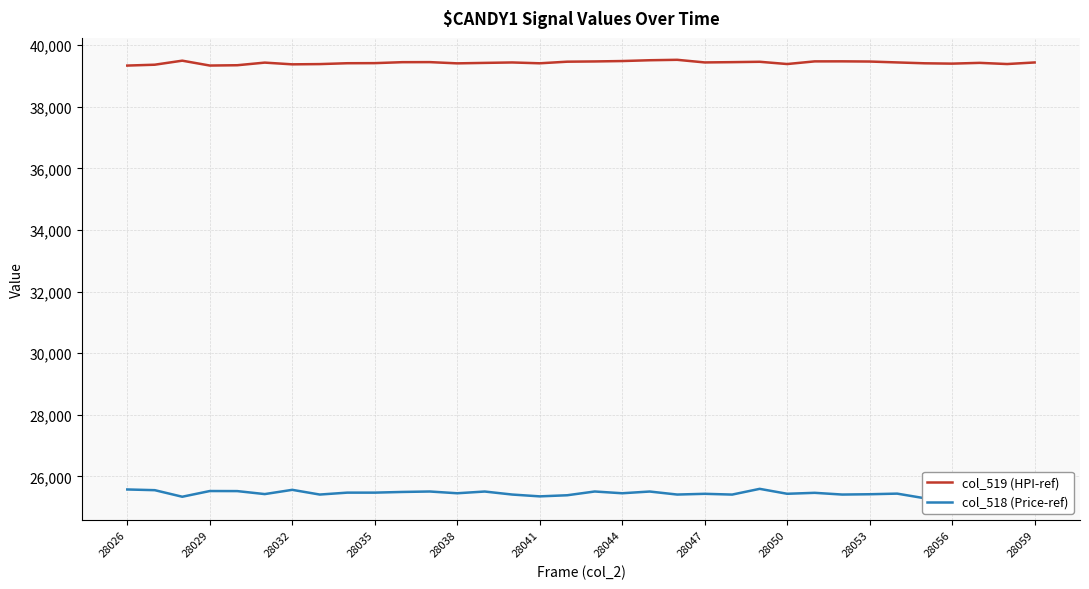

What is the approximate value of col_519 (HPI-ref) at 29?

39409